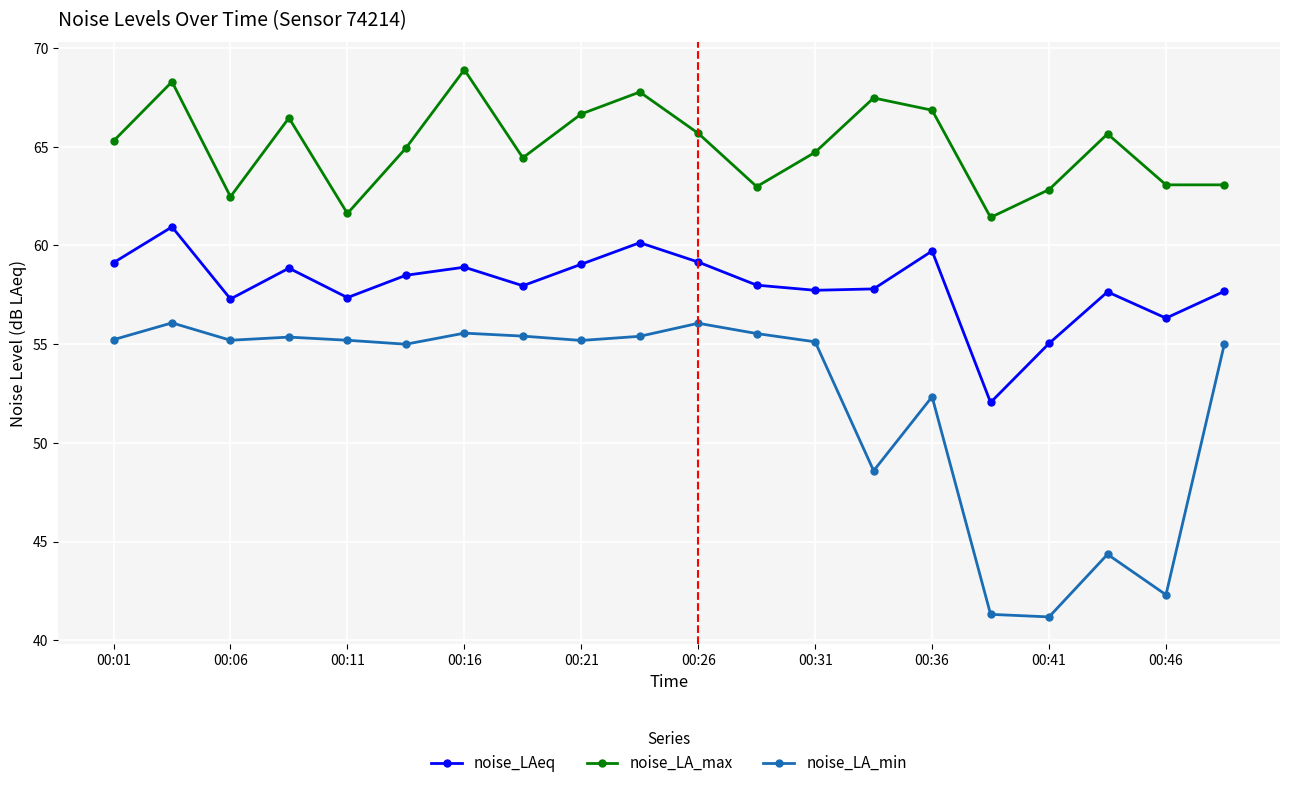

True or false: noise_LAeq has more than 1 points higher than both neighbors.

True